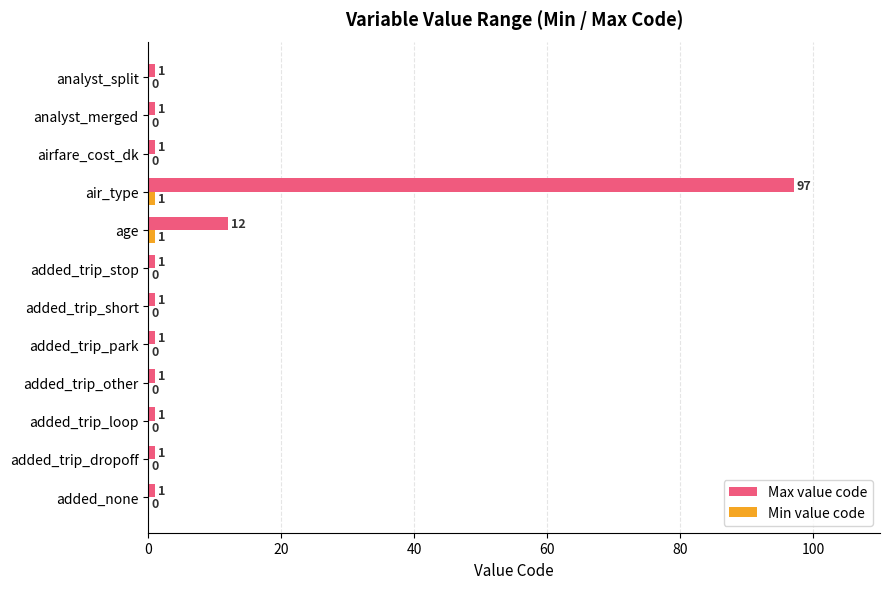

What is the maximum value for Max value code?

97